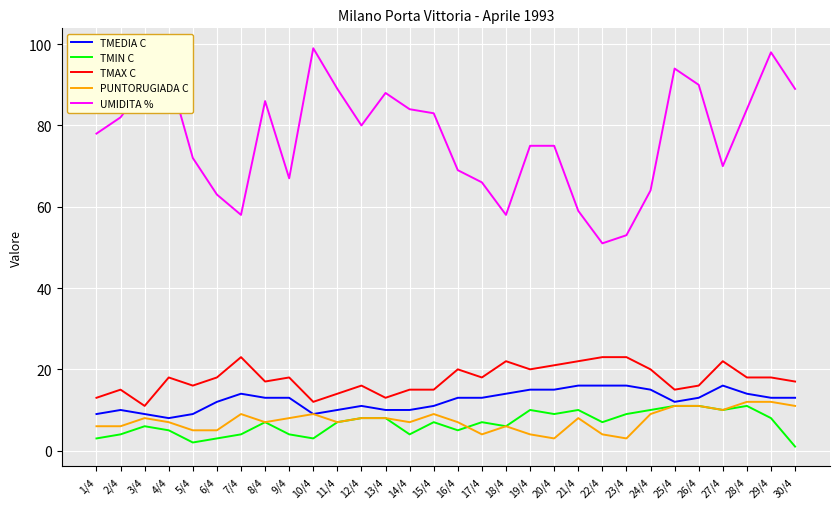

What is the minimum value for PUNTORUGIADA C?

3